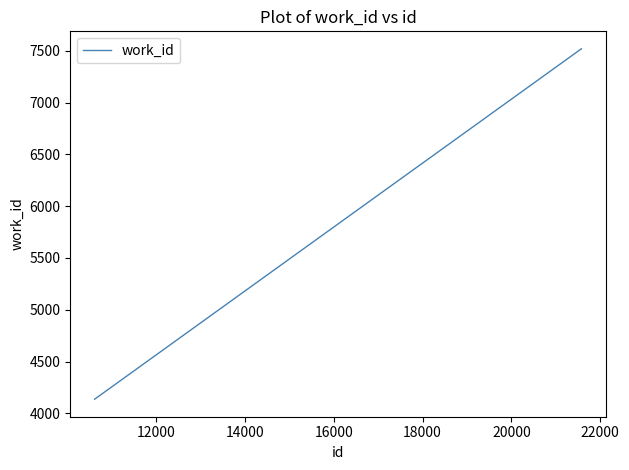

How many values are between 4136 and 7520?

3